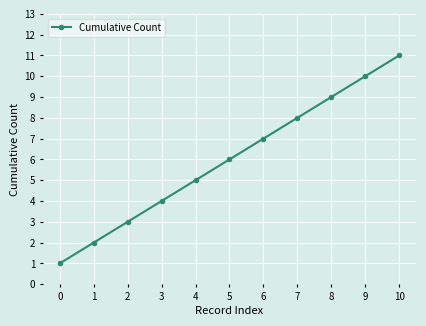

What is the difference between the maximum and minimum values?

10